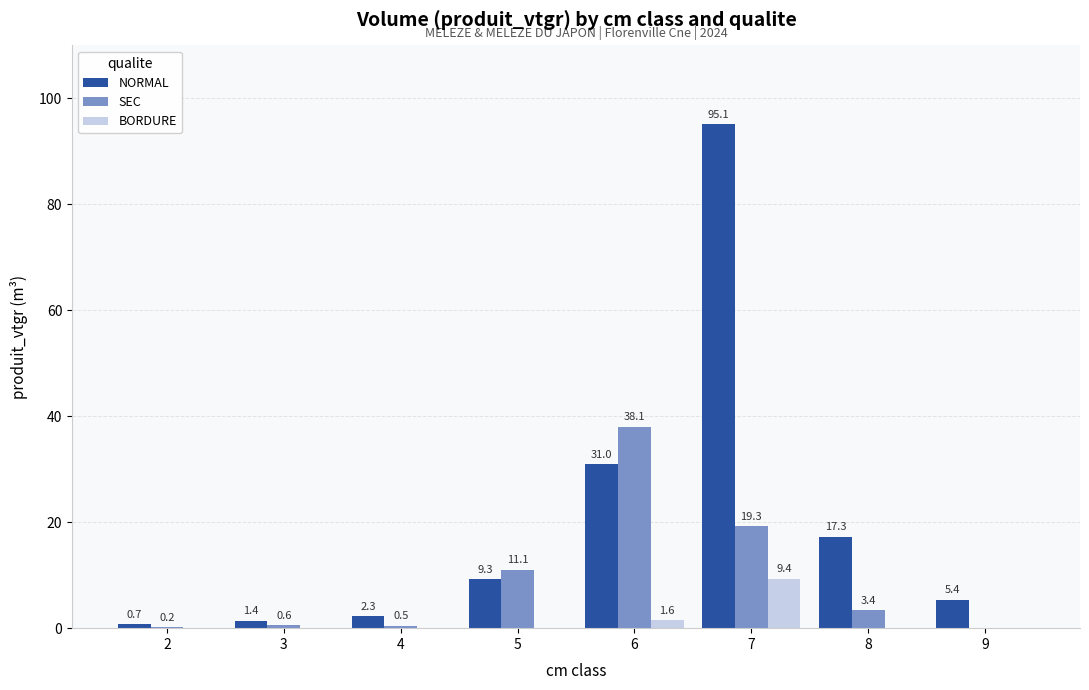

Are the bars grouped side by side (vs. stacked)?

Yes